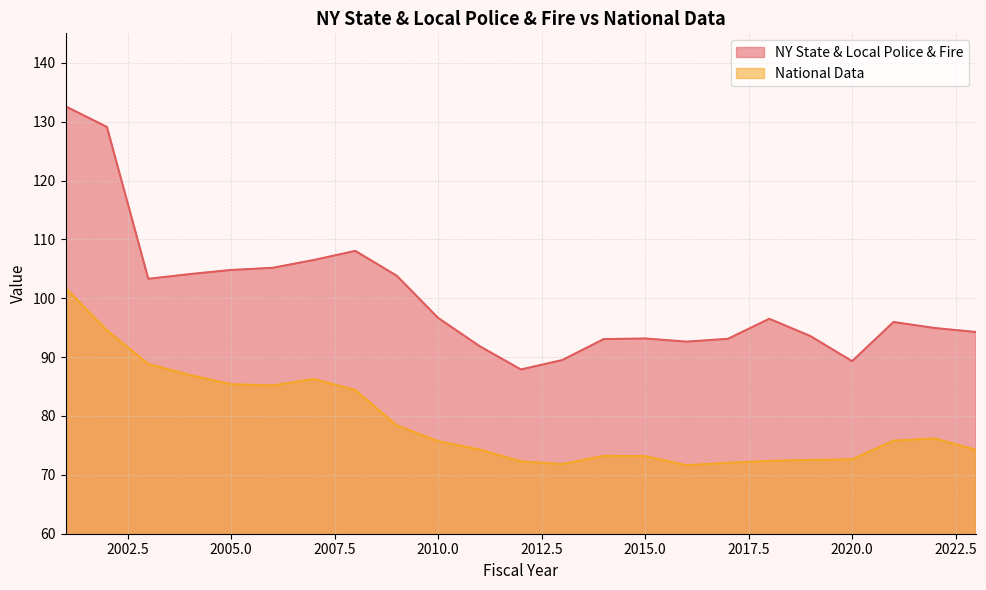

True or false: NY State & Local Police & Fire and National Data intersect in this chart.

False